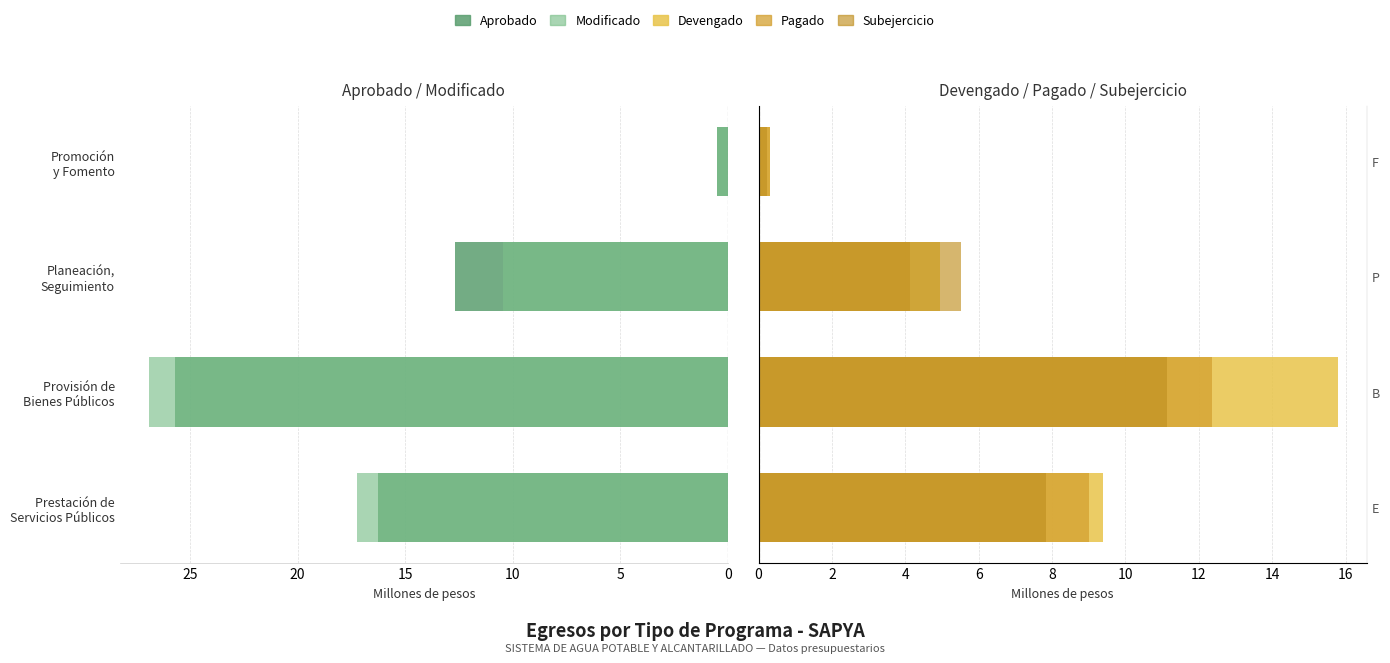

What is the total value across all series at Promoción y Fomento?

1.9